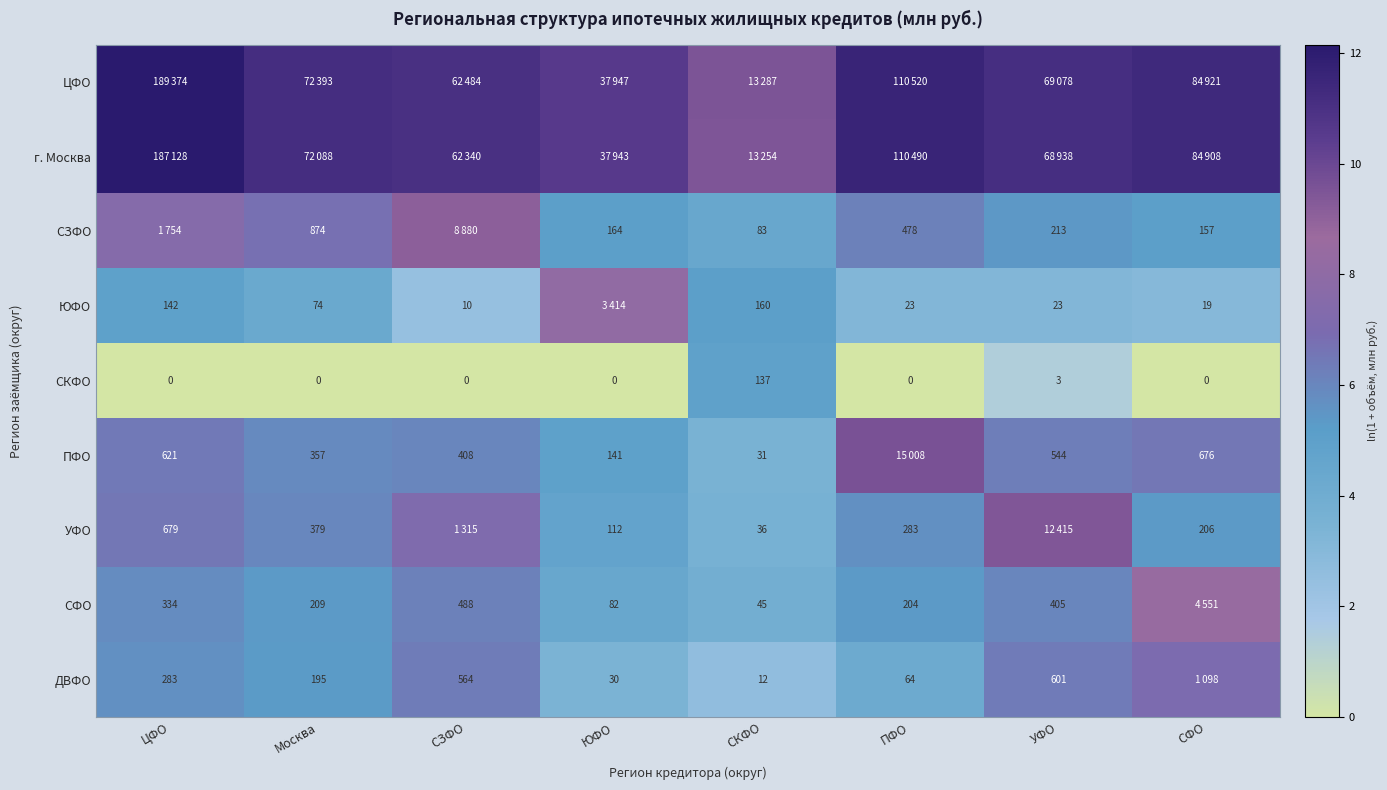

What is the total value across all series at ПФО?

57.3